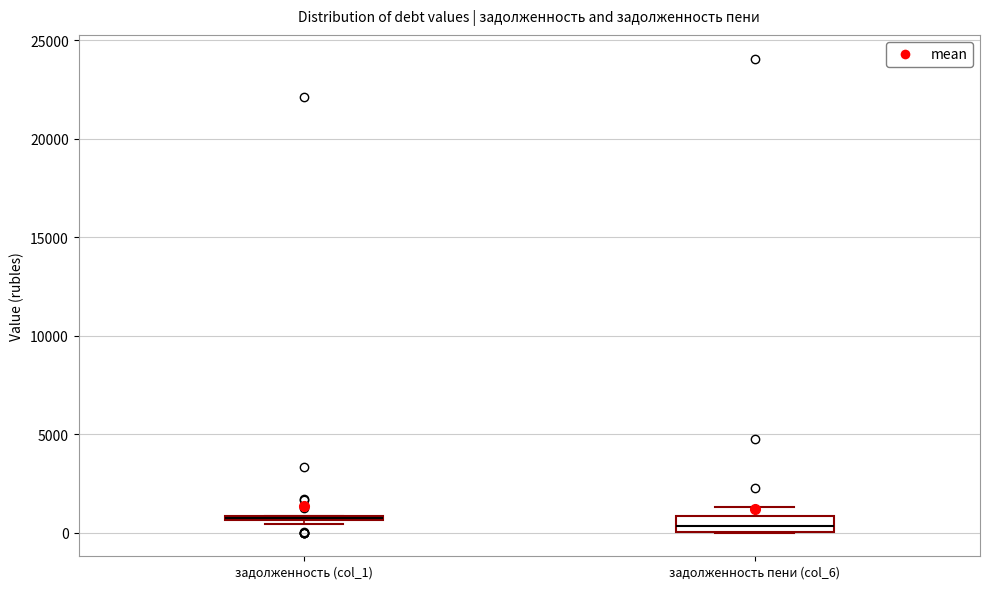

Which box is the tallest, from its lower edge to its upper edge?

задолженность пени (col_6)